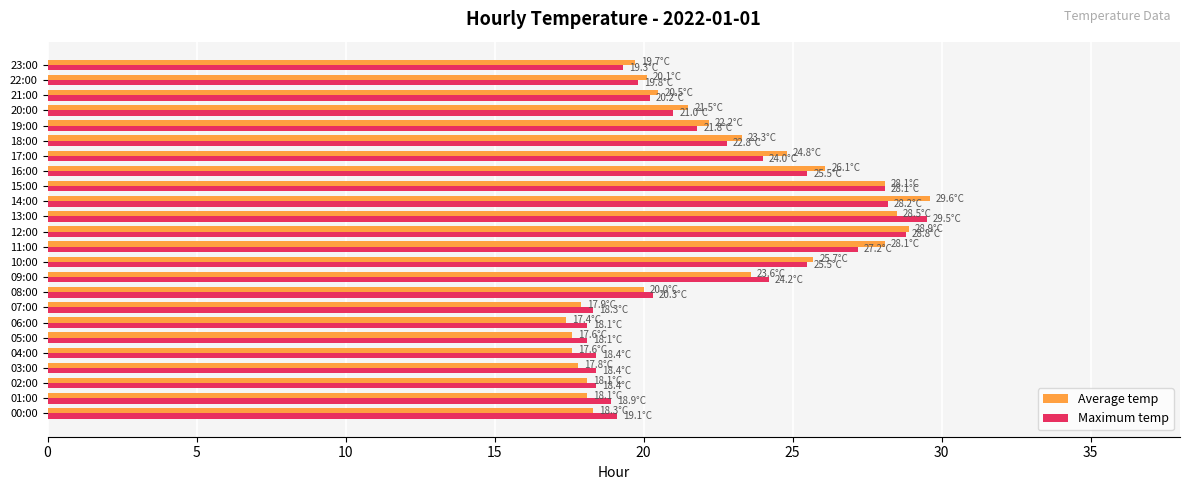

The value of Maximum temp at 13:00 is 39.7. True or false?

False